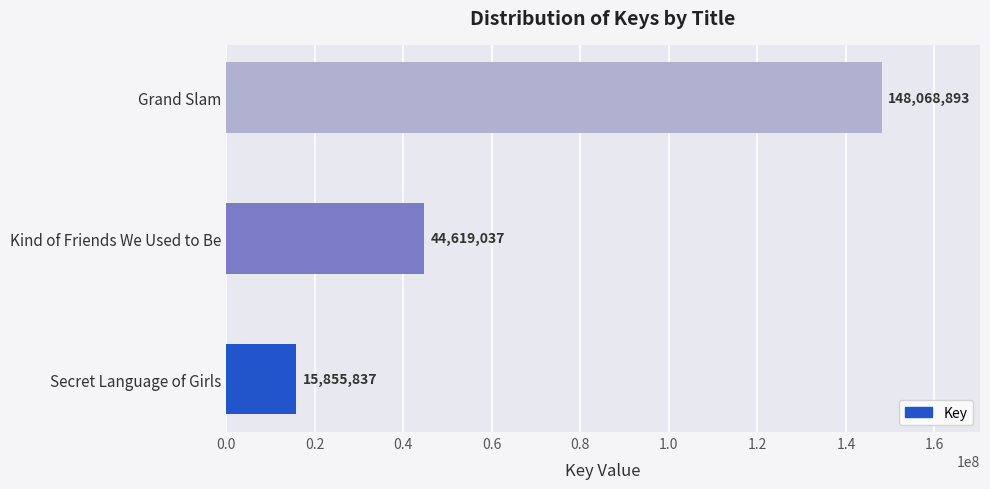

What is the average value?

69514589